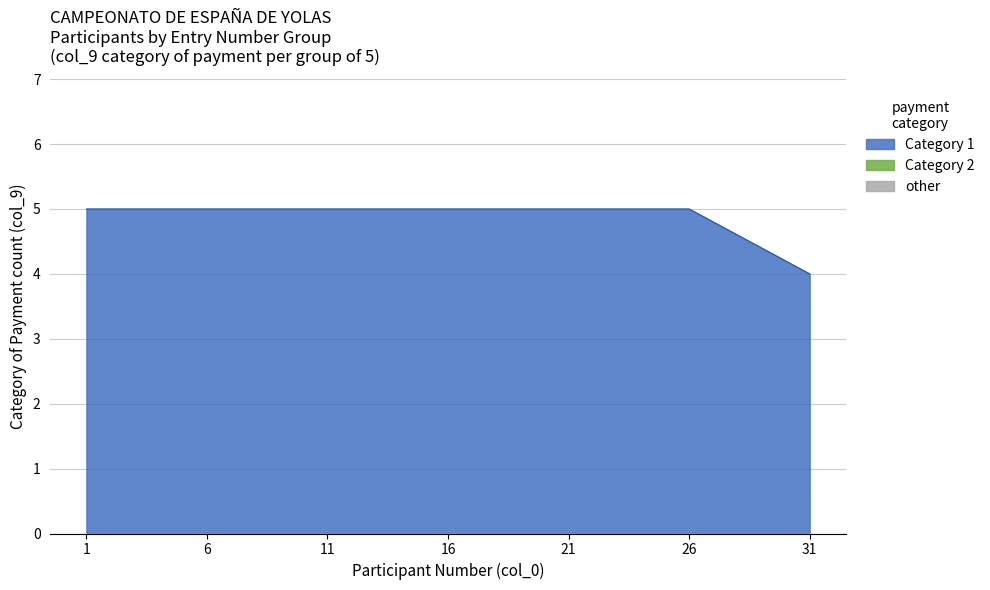

Which series has the widest spread of values?

Category 1